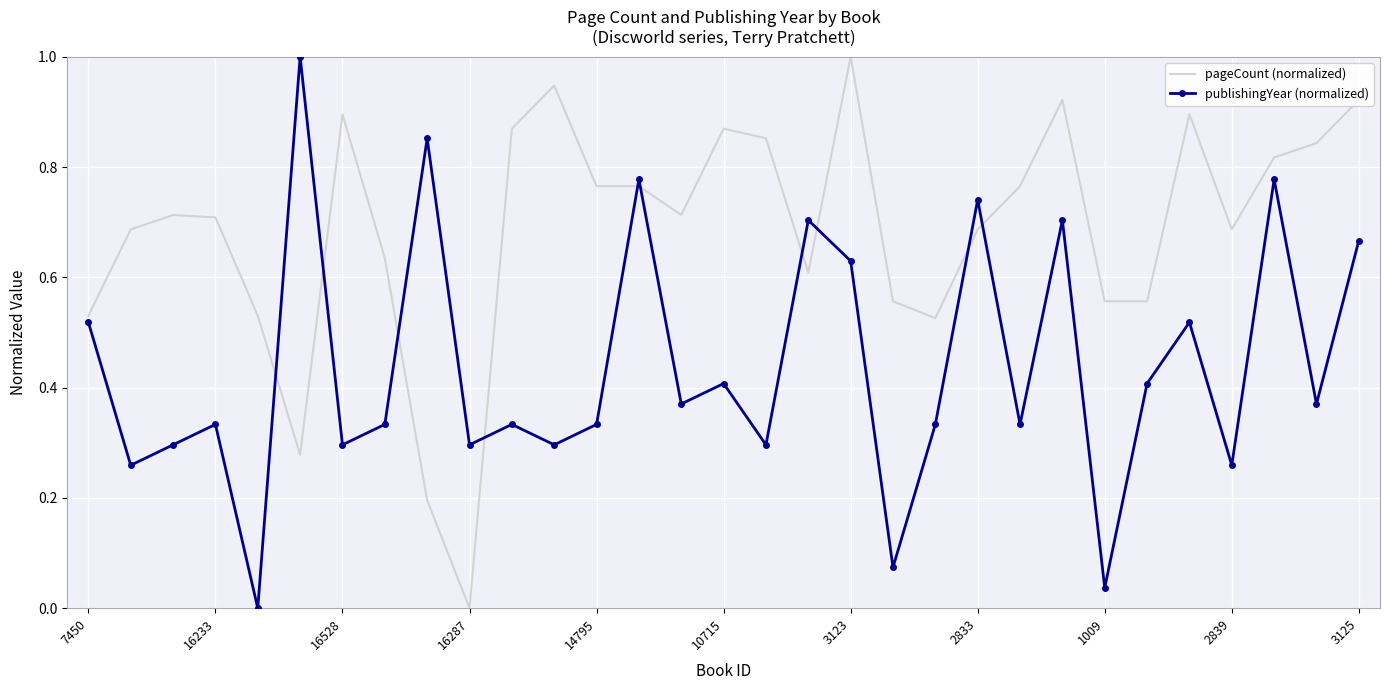

True or false: pageCount (normalized) and publishingYear (normalized) intersect in this chart.

True